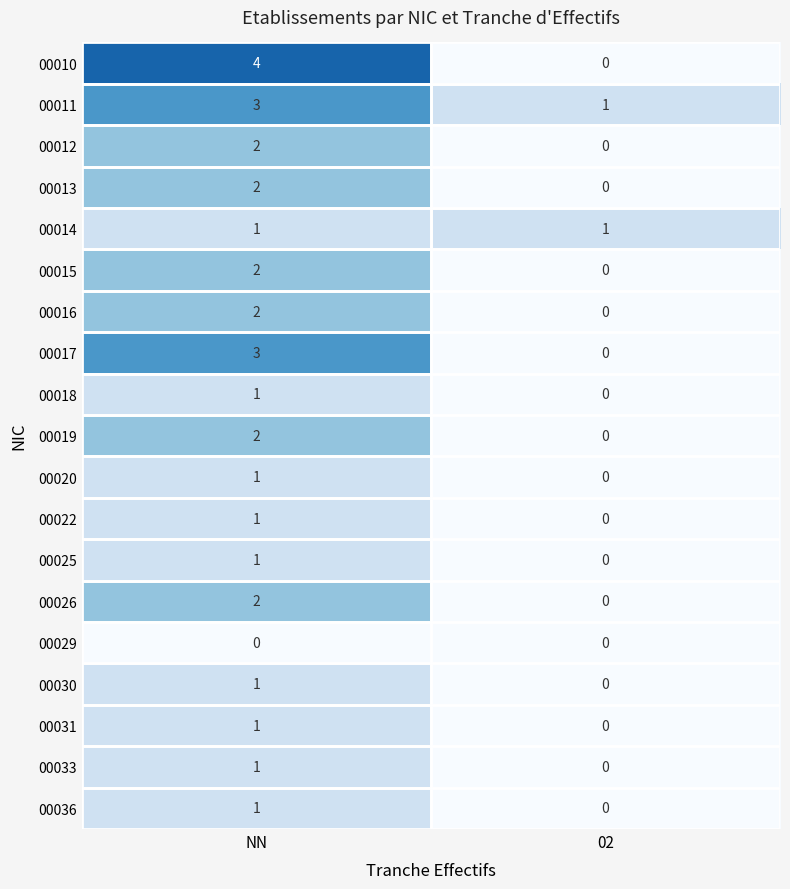

Between NN and 02, which series saw the biggest shift?

00010